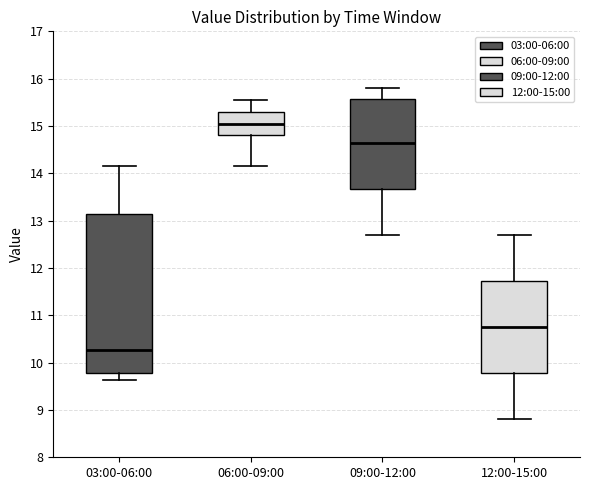

Reading left to right, read every box against the y-axis: the position of its median line, the range the box covers, and the ends of its whiskers. The values are not printed on the chart, so give them approximately, as read against the axis.

03:00-06:00: median 10.3, box 9.8 to 13.1, whiskers 9.6 to 14.2
06:00-09:00: median 15.1, box 14.8 to 15.3, whiskers 14.2 to 15.6
09:00-12:00: median 14.7, box 13.7 to 15.6, whiskers 12.7 to 15.8
12:00-15:00: median 10.8, box 9.8 to 11.7, whiskers 8.8 to 12.7